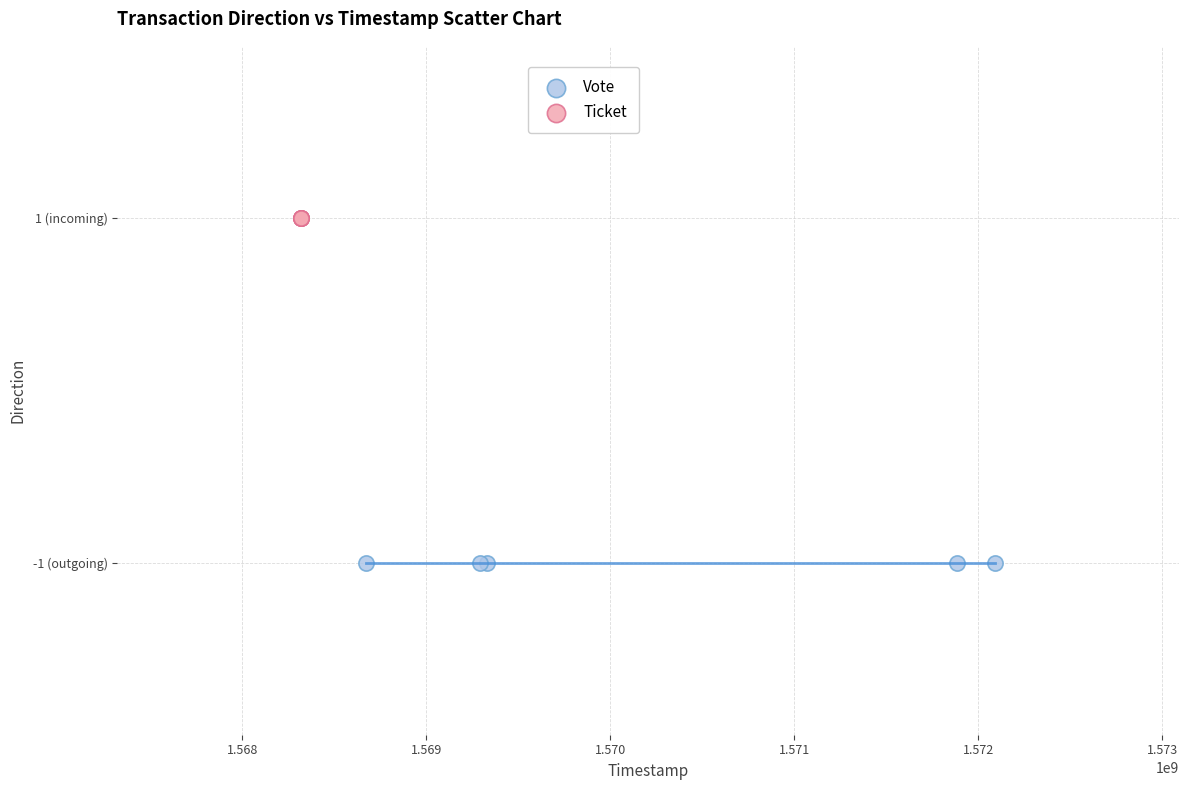

What are all the series names shown in the legend?

Vote, Ticket